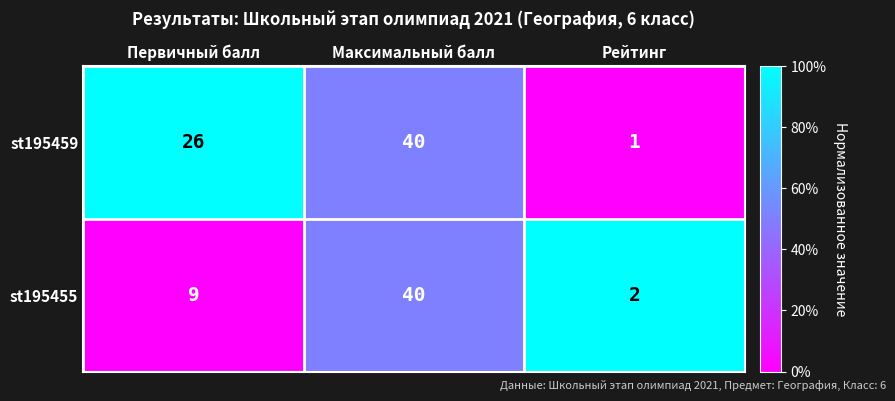

List the series in order of their overall mean, highest first.

st195459, st195455